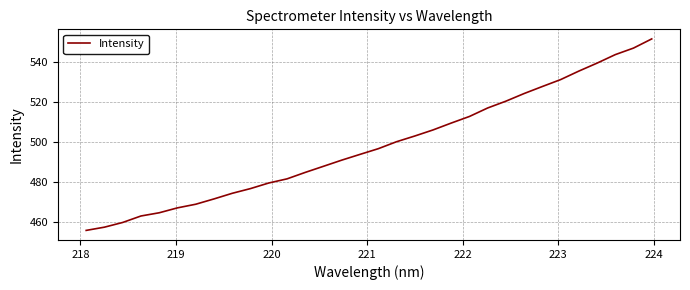

What is the maximum value shown in the chart?

551.8